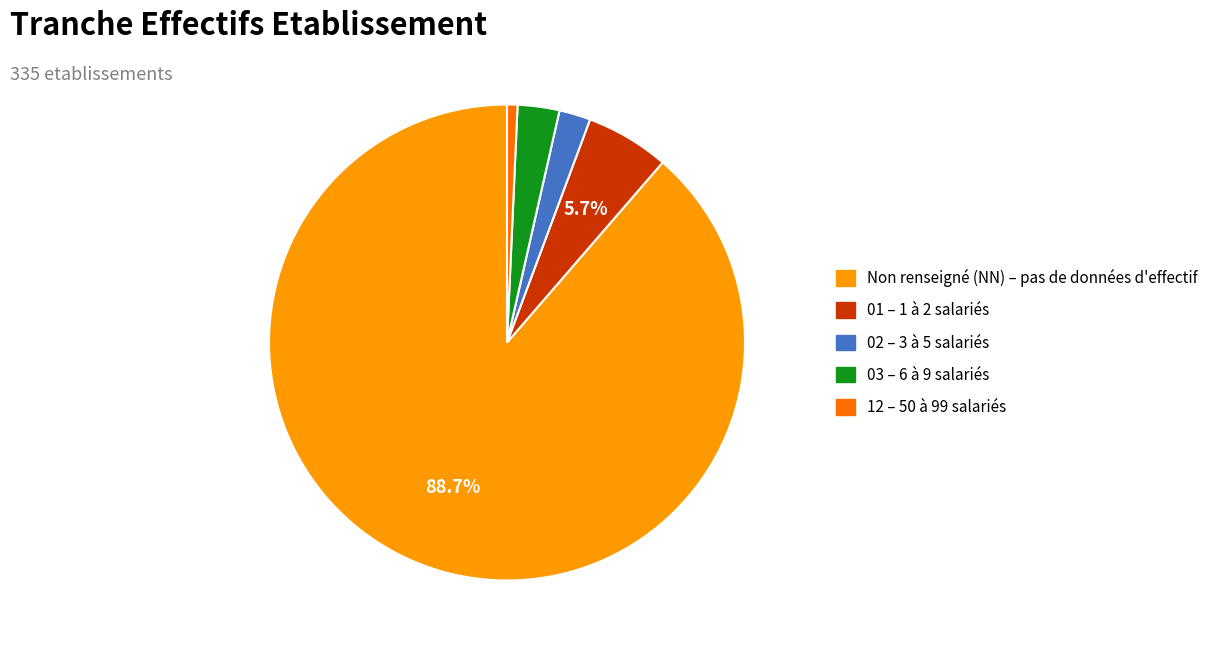

How many segments does this pie chart have?

5